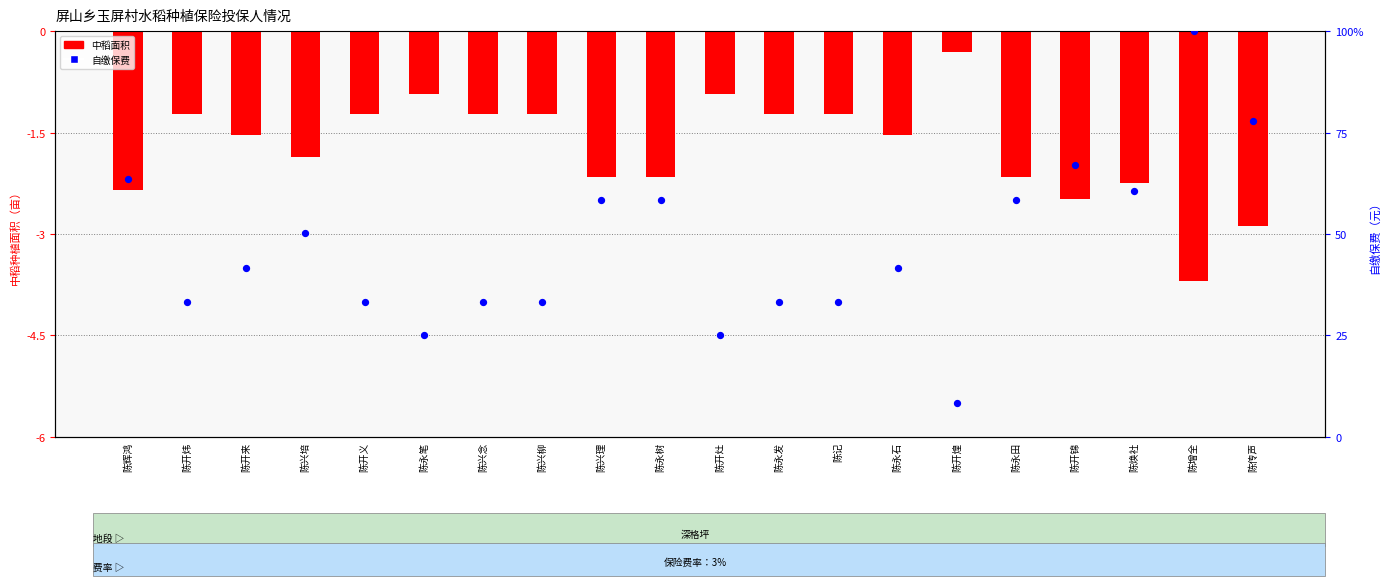

Is the value of 自缴保费 at 陈开灶 greater than the value of 中稻面积 at 陈兴柳?

Yes